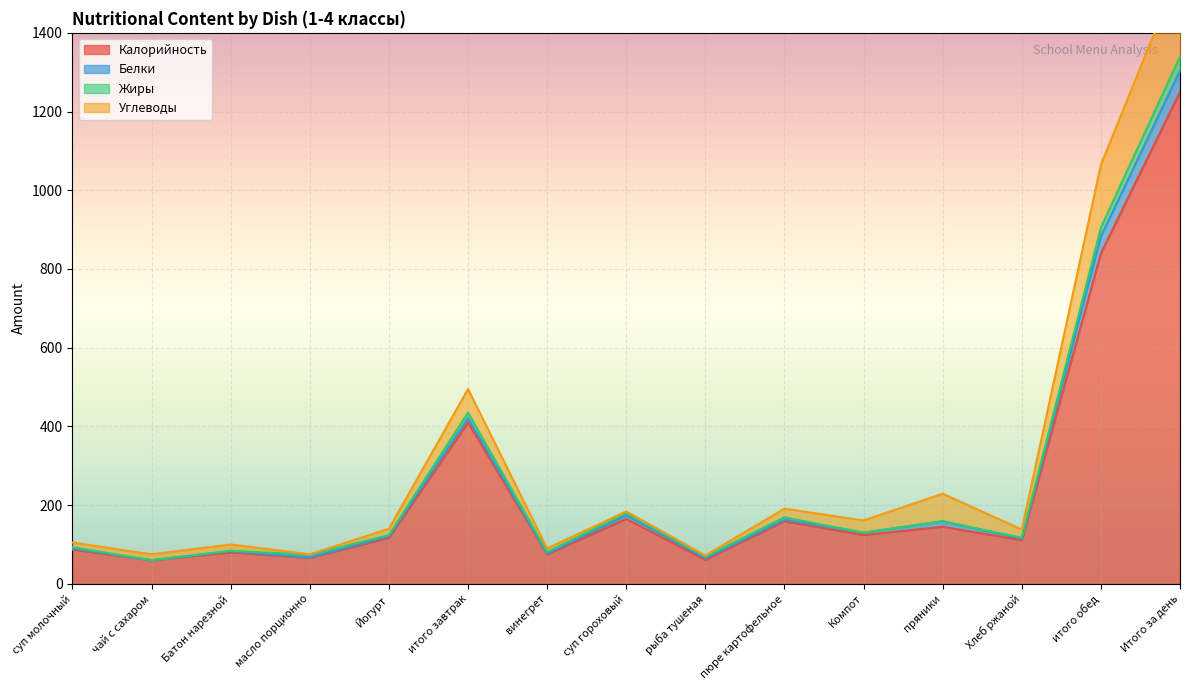

At how many categories does at least one series exceed 1370?

1